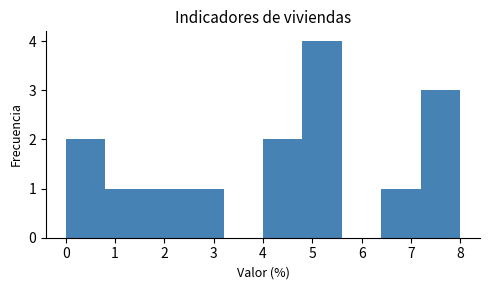

Over which range of the x-axis is the bar tallest?

4.8 to 5.6